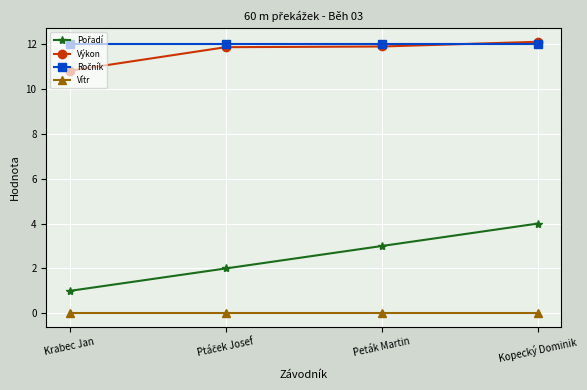

What position from the right is Kopecký Dominik?

1